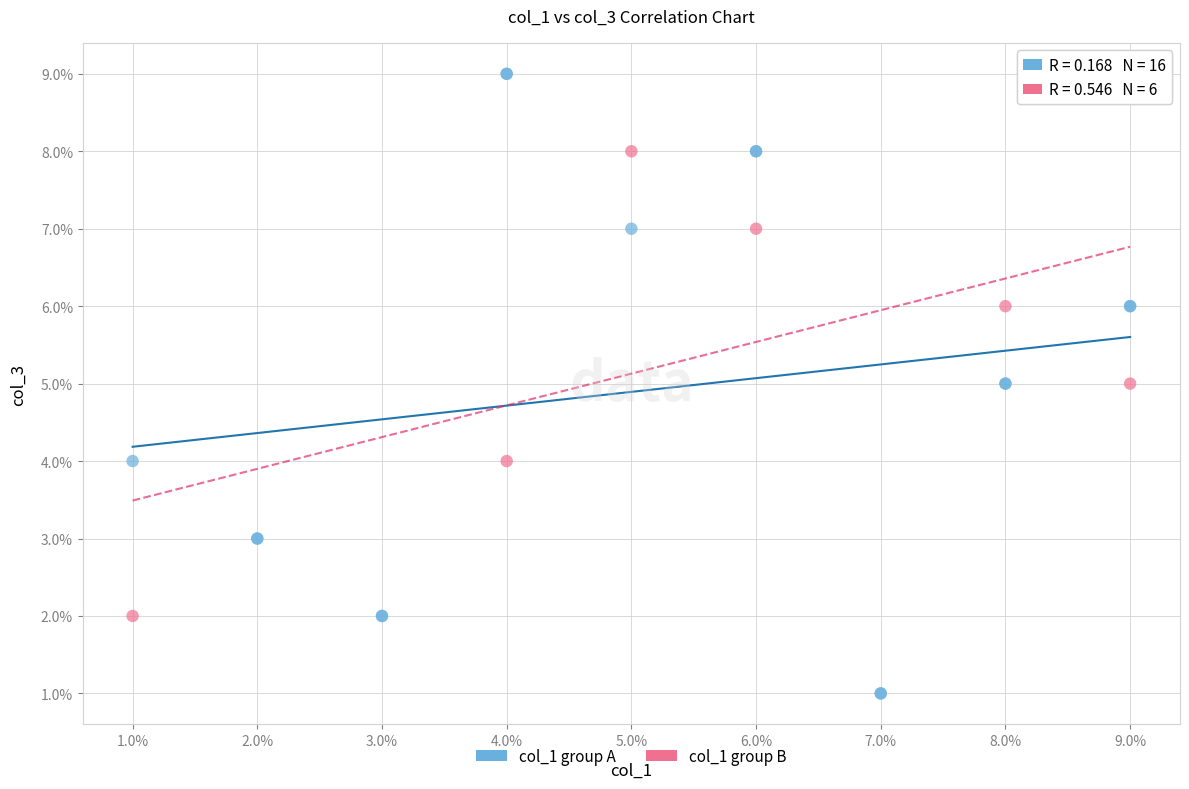

Which series has the largest Y range (max minus min)?

col_1 group A